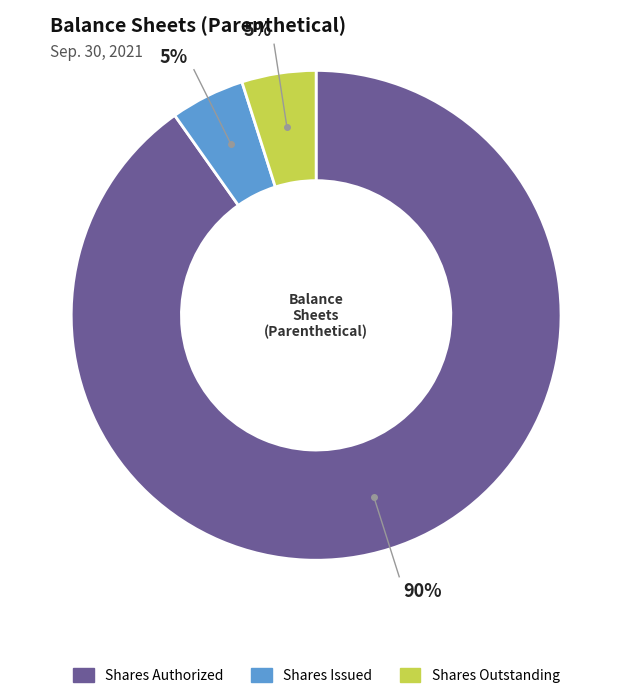

To the nearest percent, what is the average slice percentage?

33%